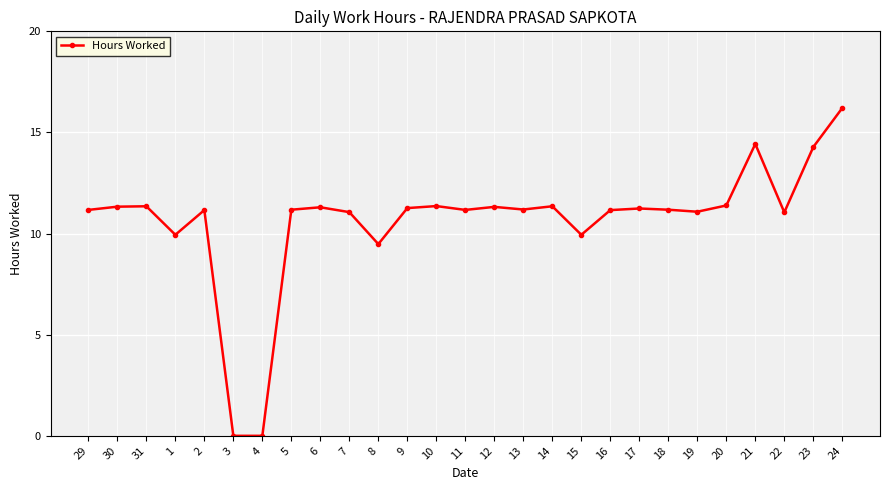

The chart shows a value of 5.4 at 24. True or false?

False